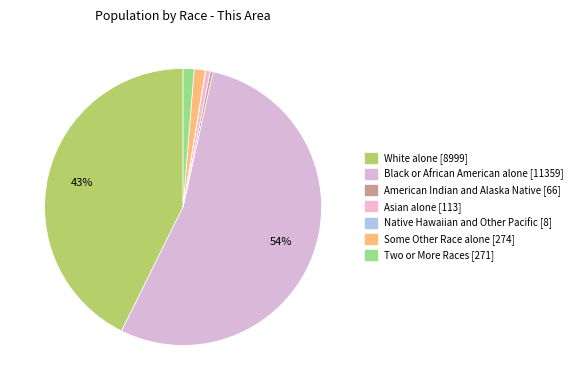

Is it true that White alone is 35% of the pie?

False